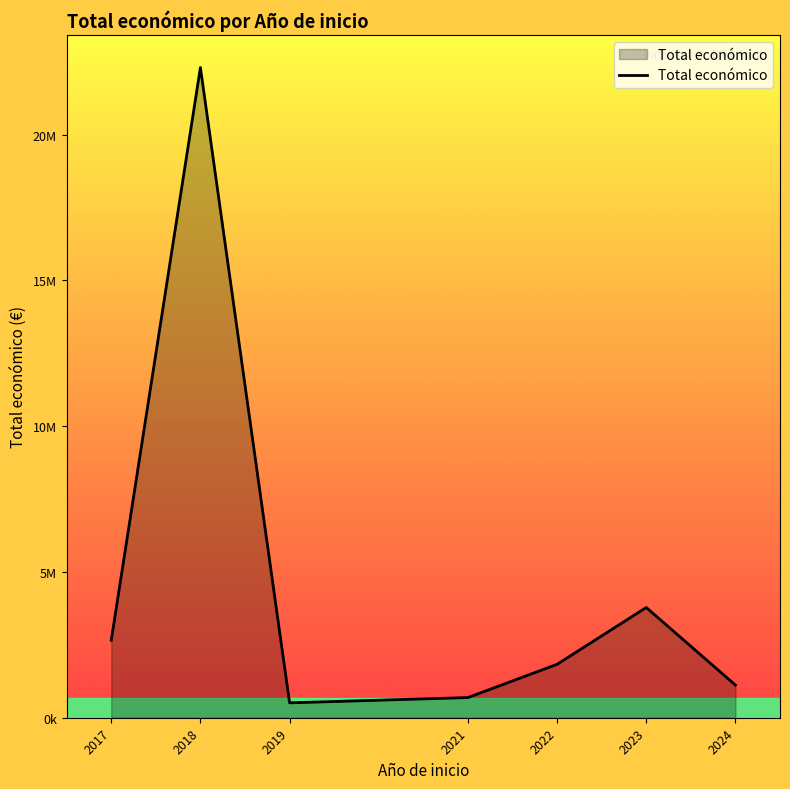

Reading left to right, extract all data points from this chart.

2017=2657263	2018=22302397	2019=511047	2021=691663	2022=1832153	2023=3781392	2024=1119646